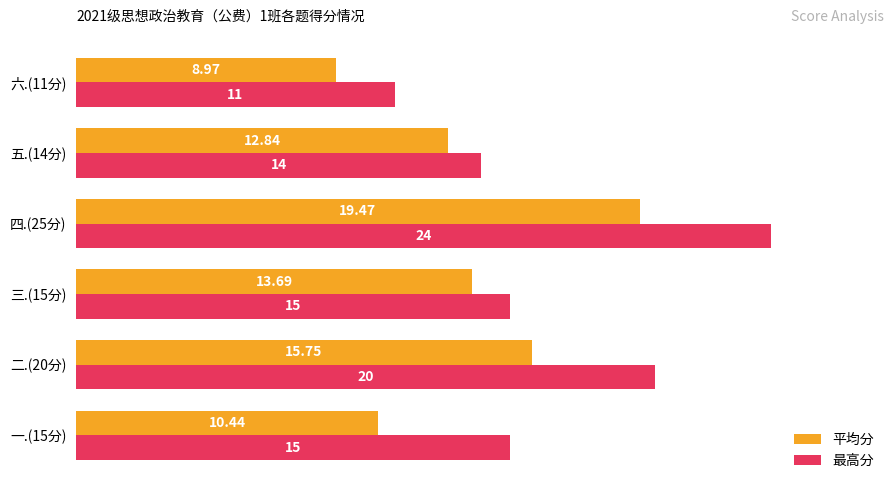

What is the average value of the 最高分 series?

16.5